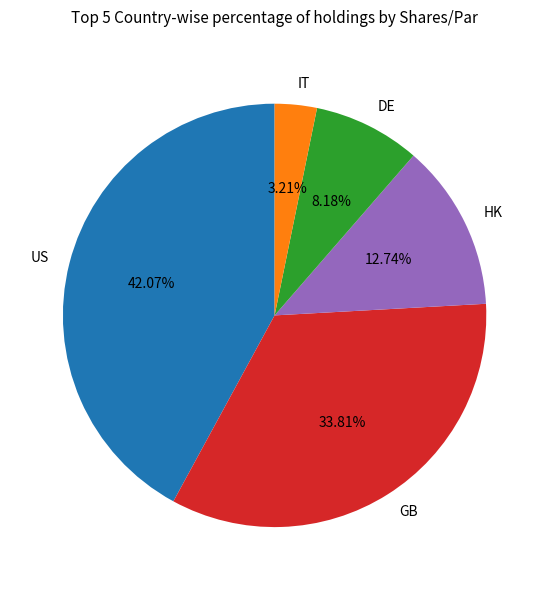

What is the largest slice in the pie chart?

US